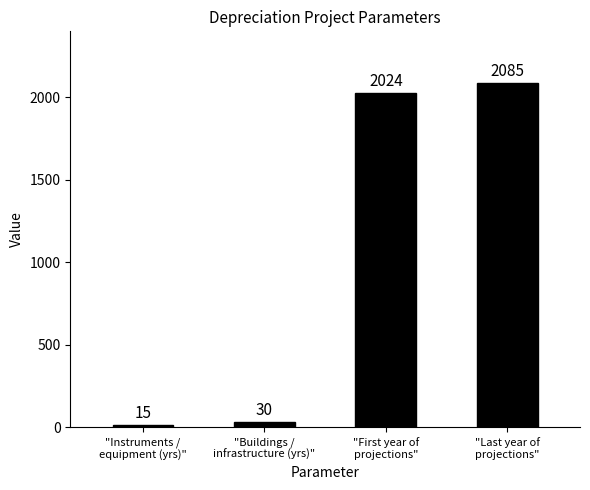

How many data points are less than 2024?

2